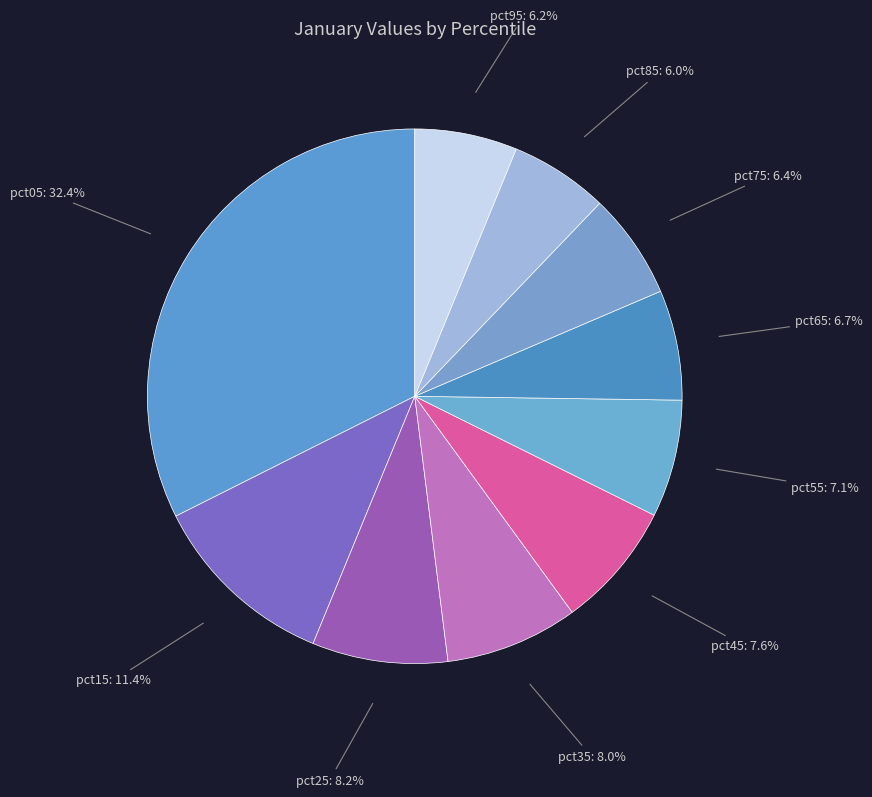

True or false: pct35 accounts for 8% of the total.

True